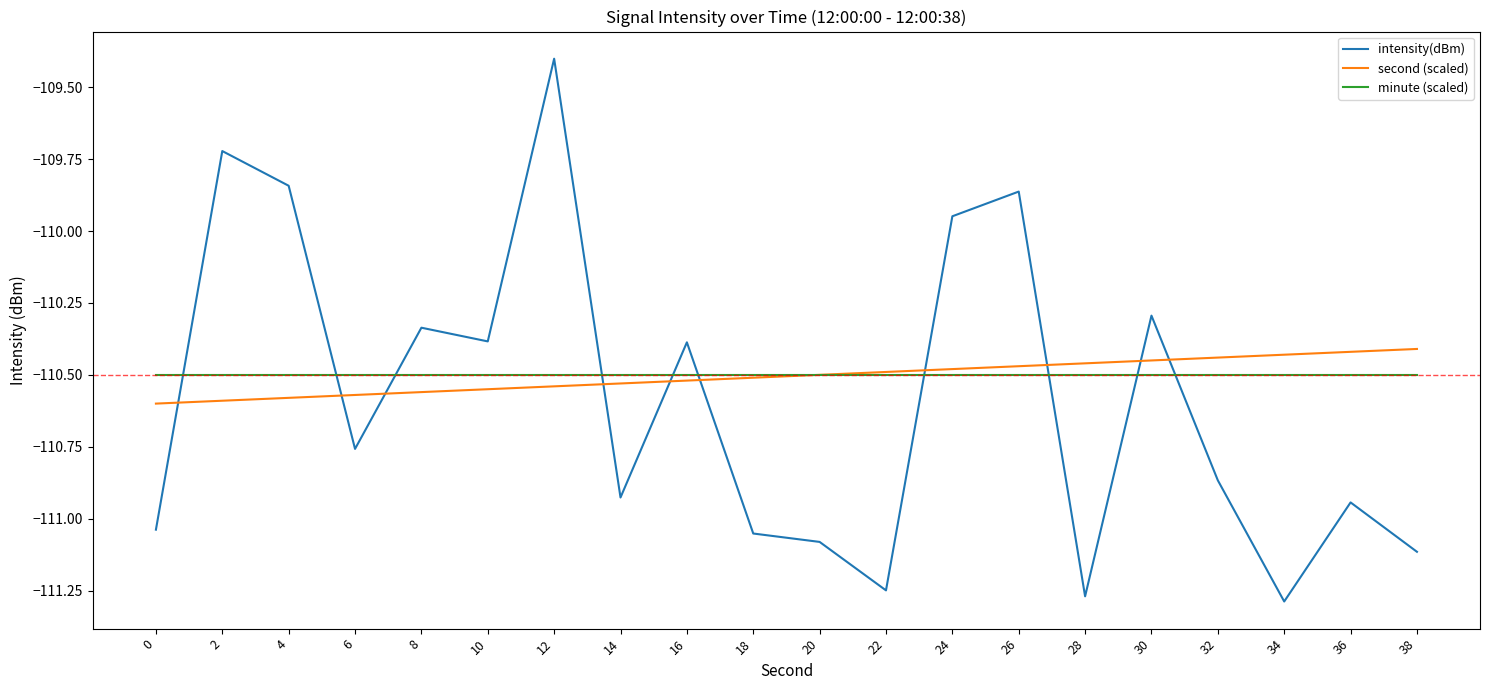

How many times do intensity(dBm) and minute (scaled) cross each other?

10